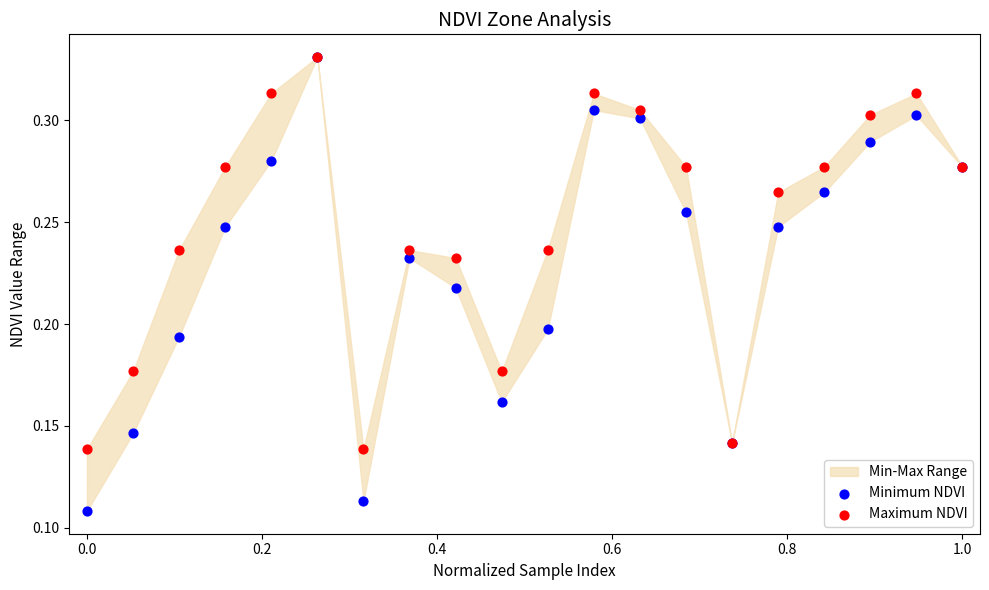

Which series has the largest Y range (max minus min)?

Minimum NDVI